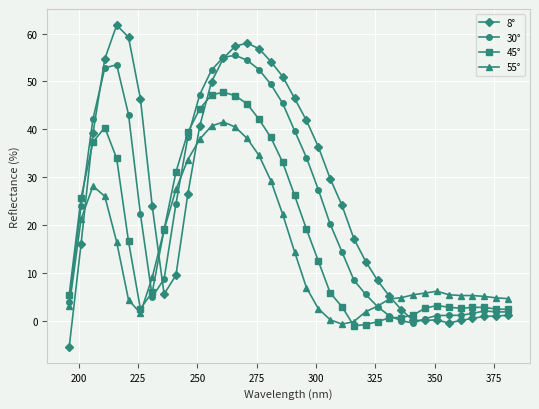

How many values in the 30° series exceed 22?

19